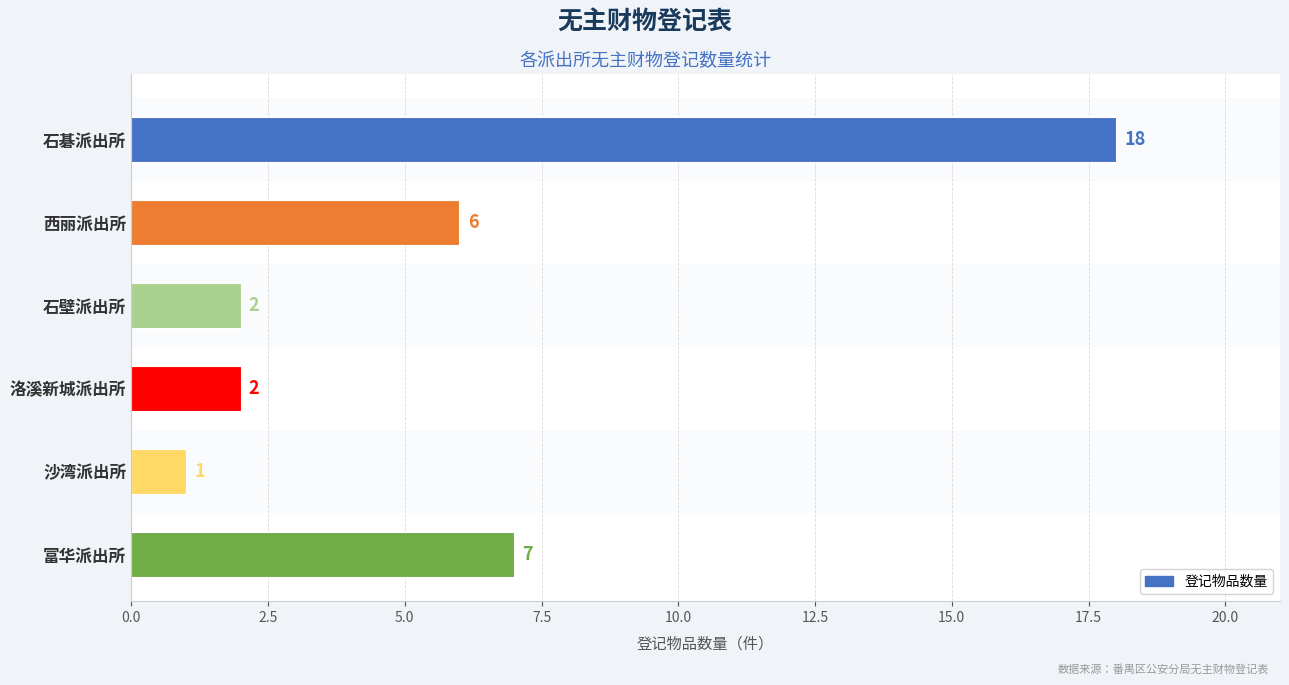

Count the number of categories in the chart.

6